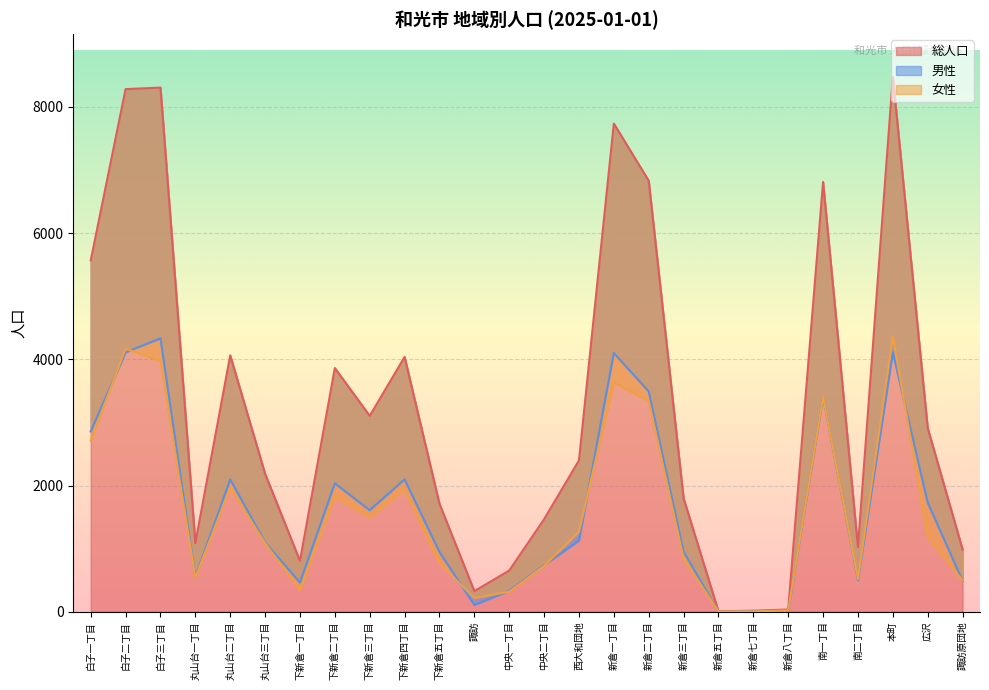

Is the value of 男性 at 新倉七丁目 greater than the value of 総人口 at 丸山台二丁目?

No